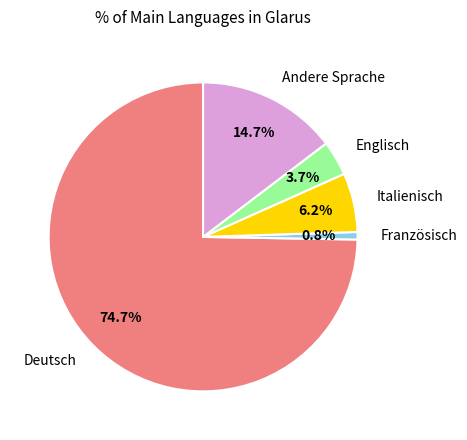

Is Deutsch the majority of the pie?

Yes